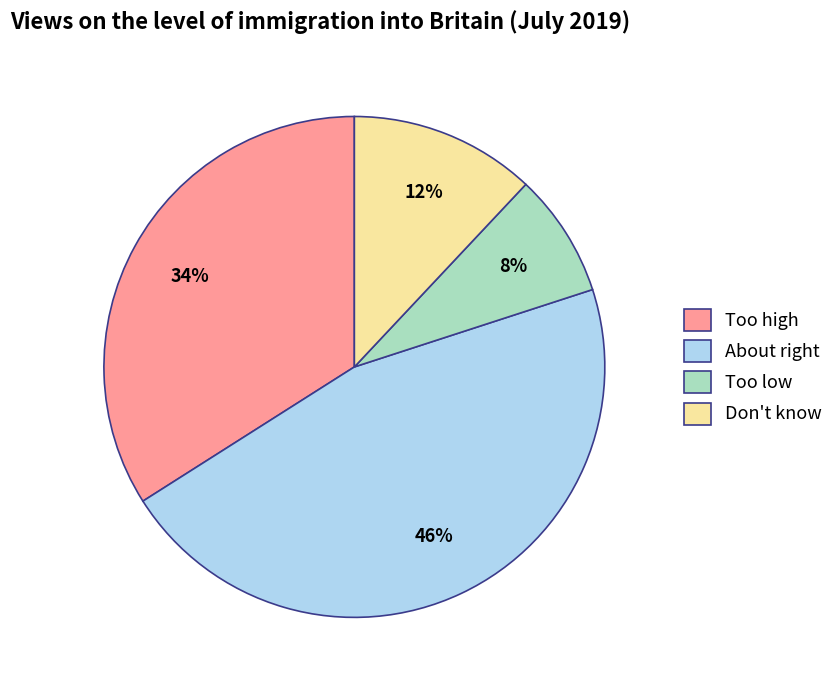

Is there any slice that represents more than half of the pie?

No